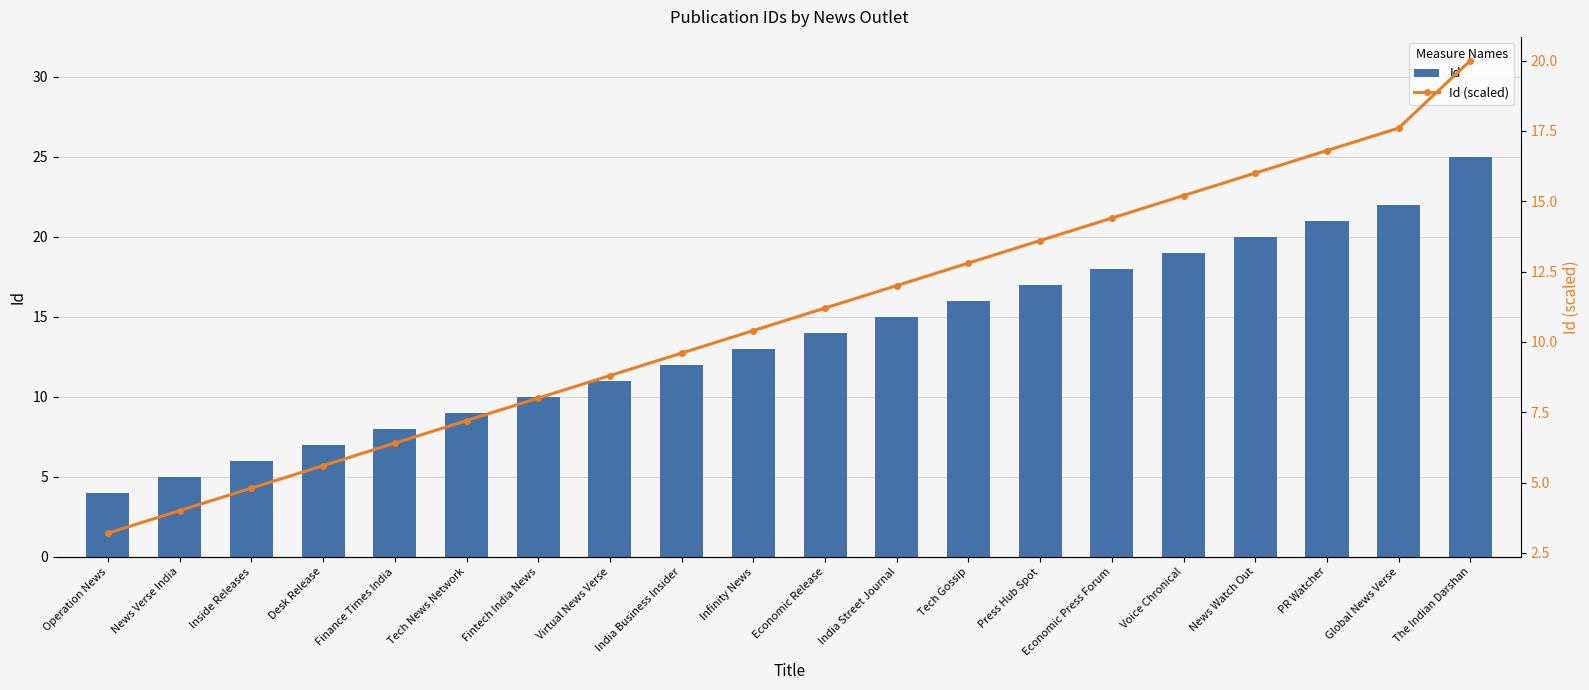

What position from the left is Infinity News?

10